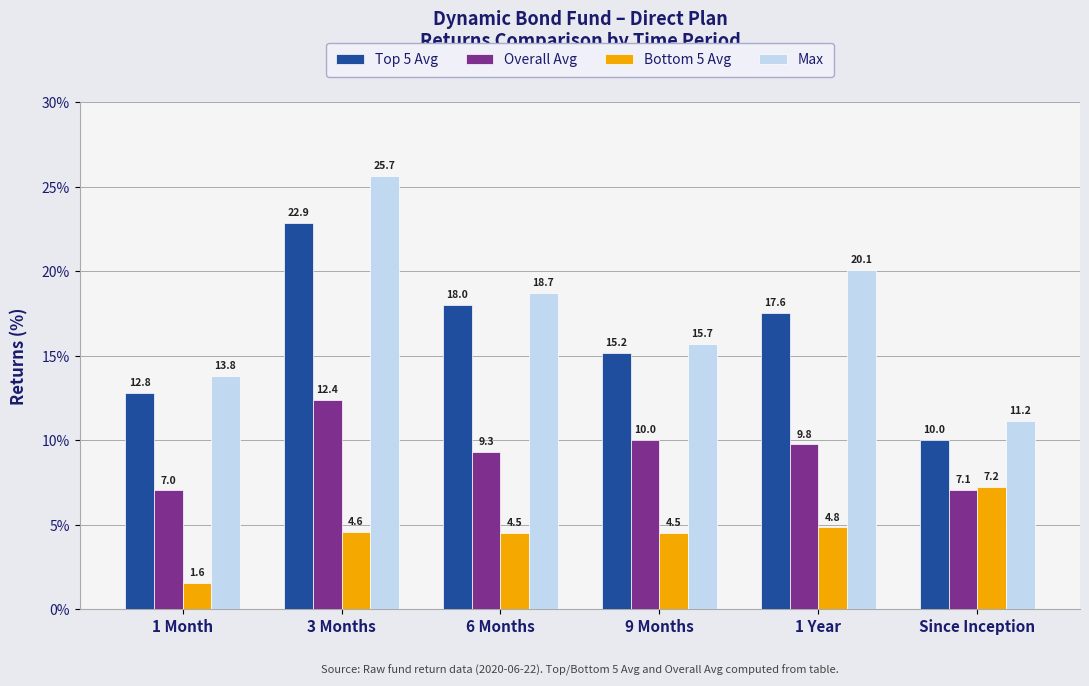

Which series has the largest range (max minus min)?

Max